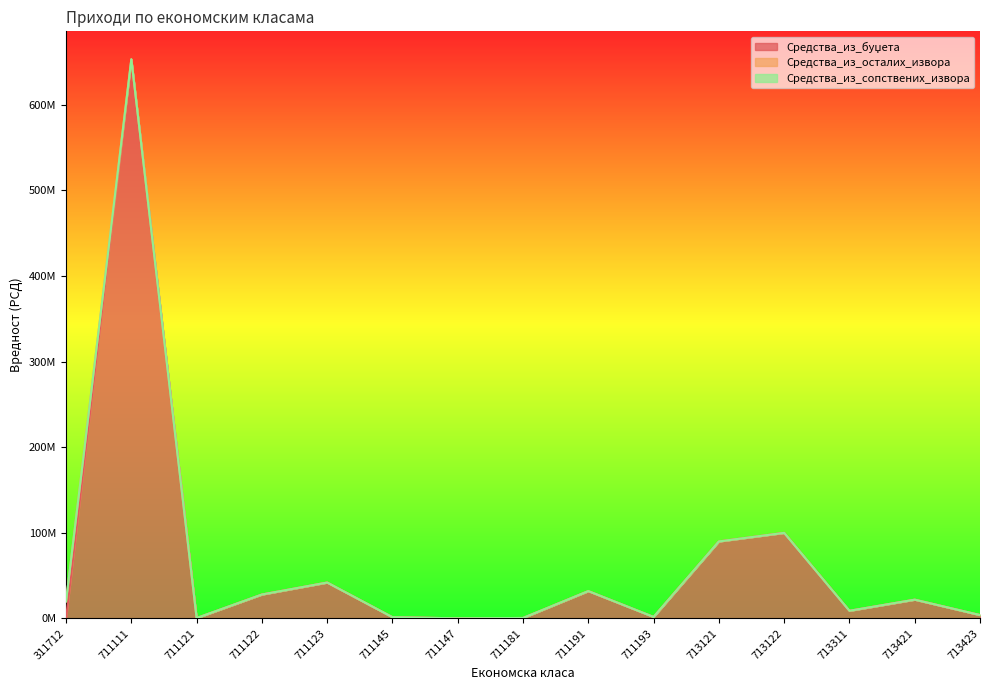

At how many categories does at least one series exceed 287922574?

1